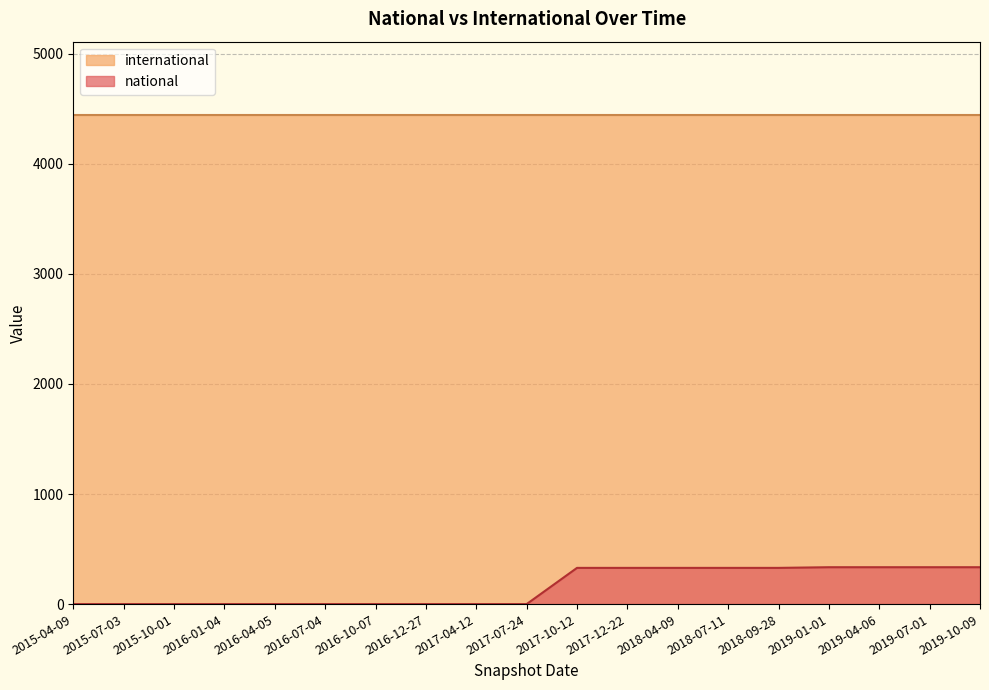

What is the label of the 19th point from the right?

2015-04-09